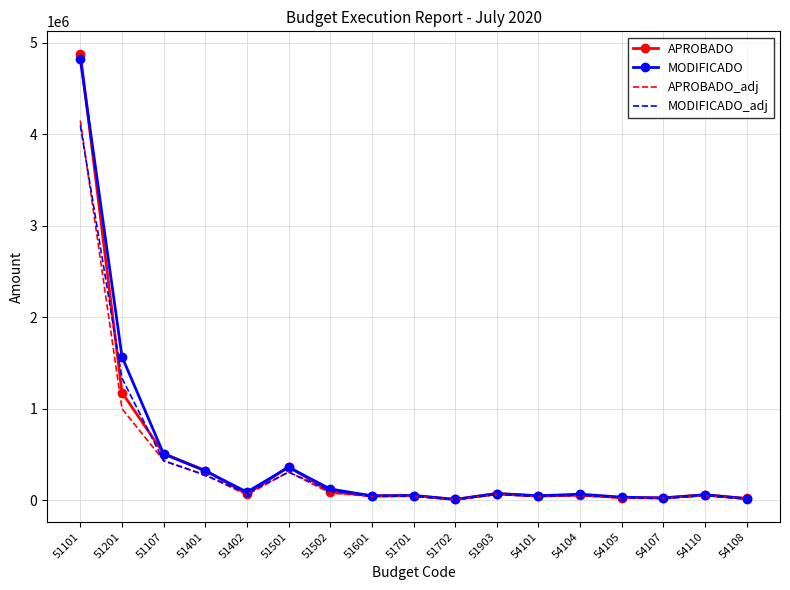

Read the MODIFICADO_adj value at 51107.

428187.5